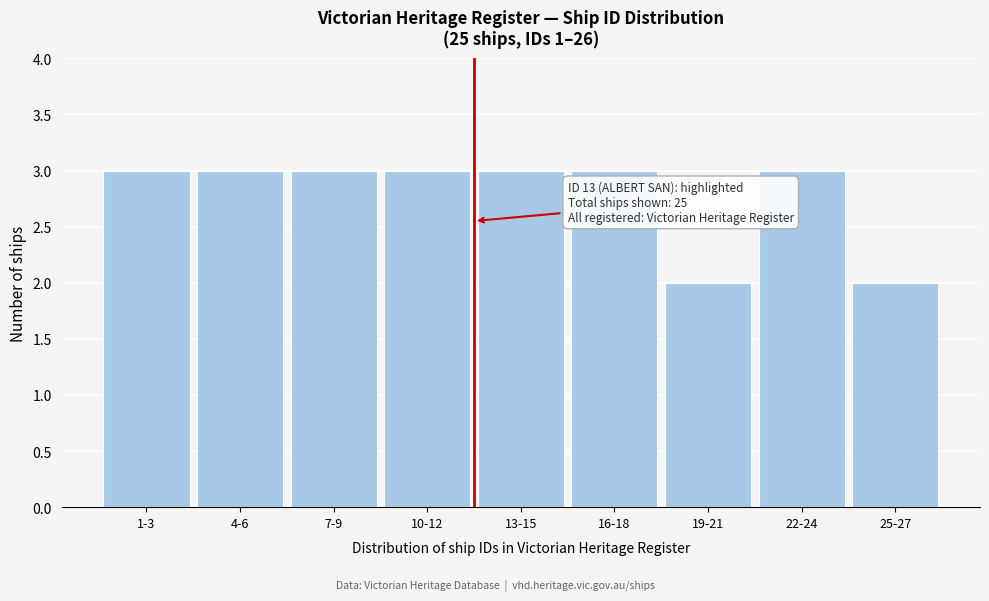

Reading right to left, what are all the values shown in this chart?

2	3	2	3	3	3	3	3	3